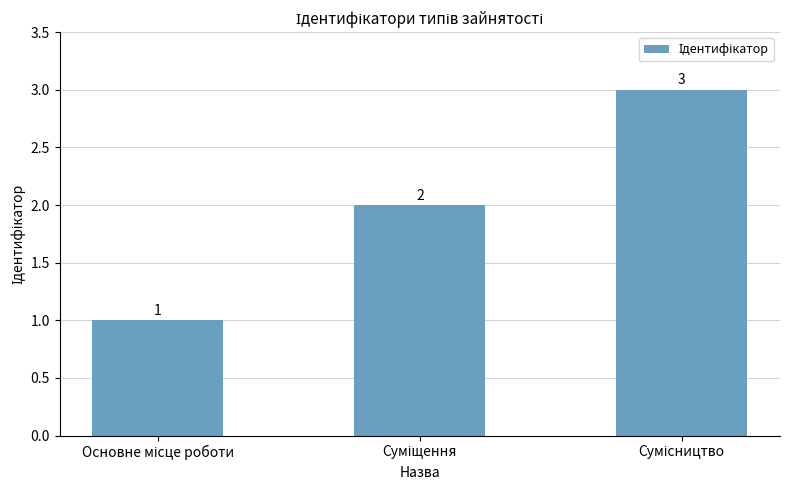

What is the maximum value shown in the chart?

3